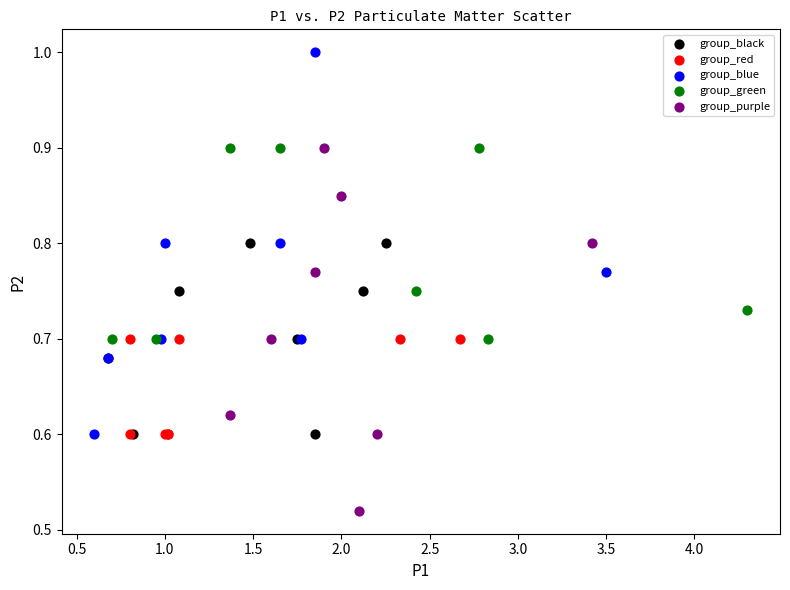

Which series reaches the minimum Y coordinate?

group_purple